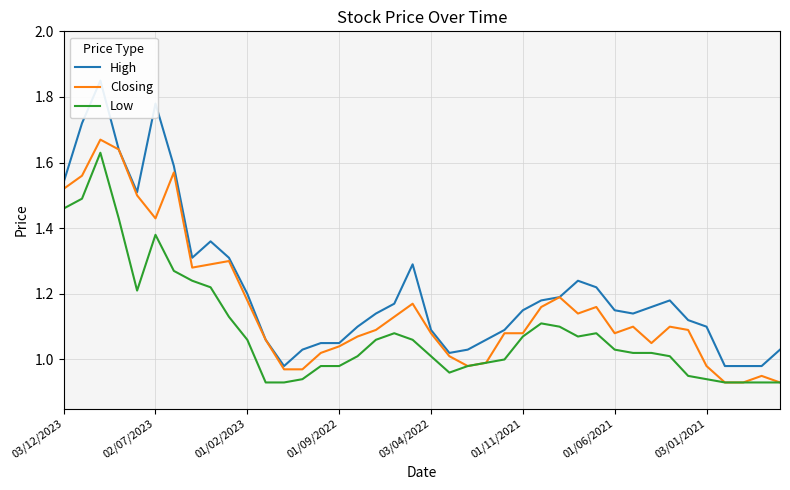

How many interior local peaks does the Closing series have?

9